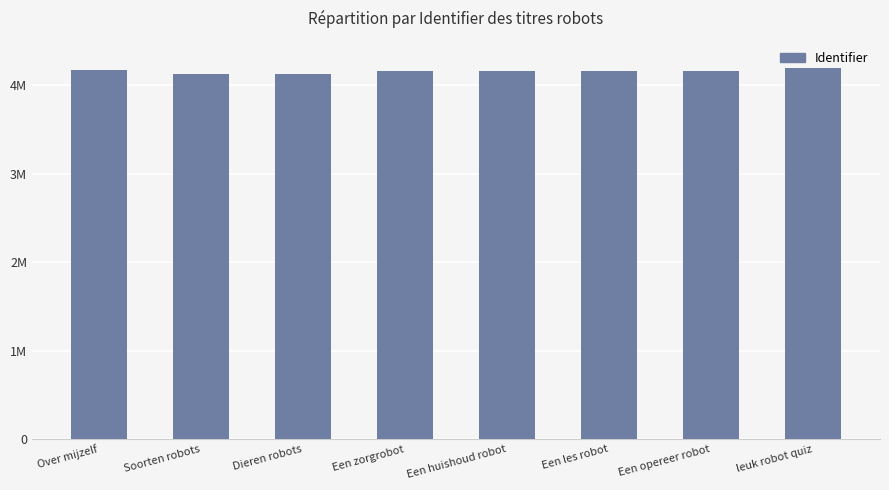

What is the greatest value displayed?

4192295